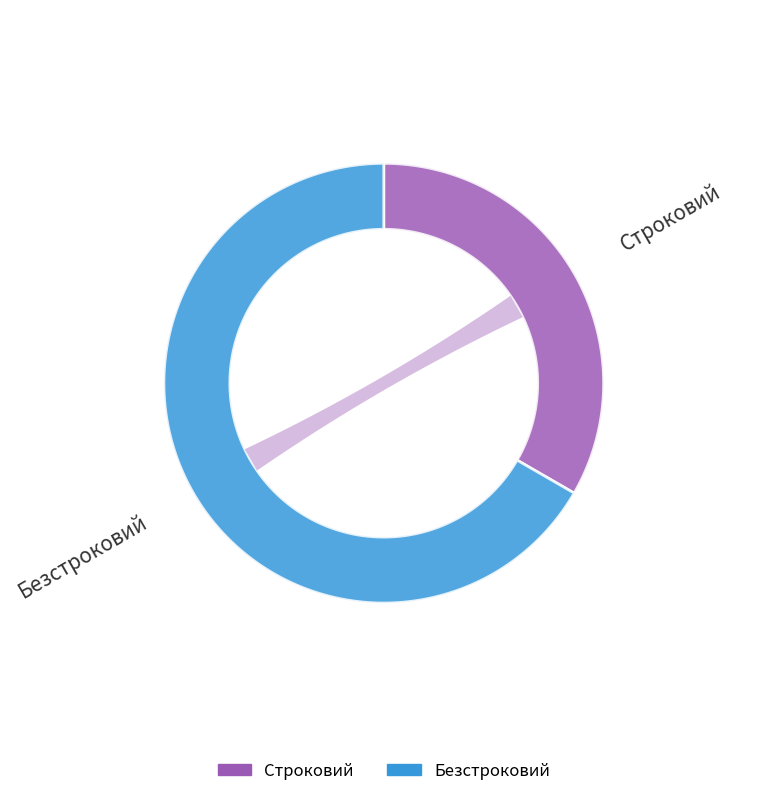

What is the total percentage of Безстроковий and Строковий?

100.0%